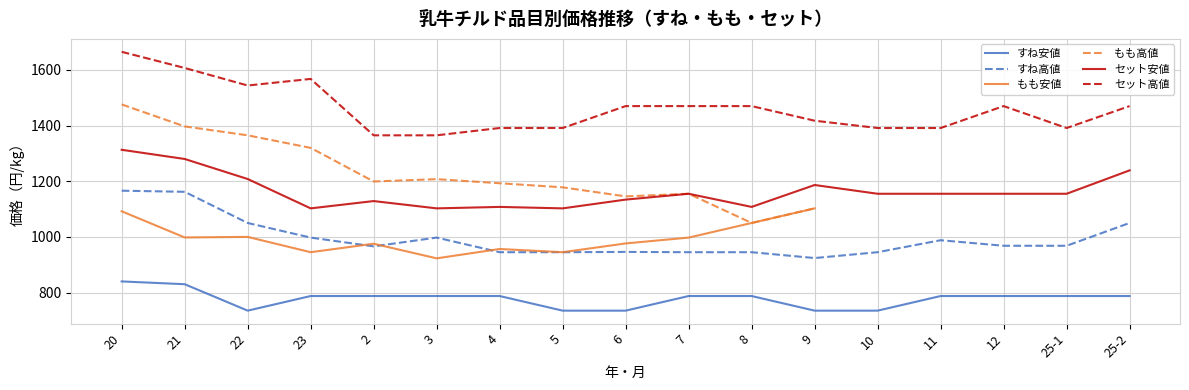

What are all the series names shown in the legend?

すね安値, すね高値, もも安値, もも高値, セット安値, セット高値